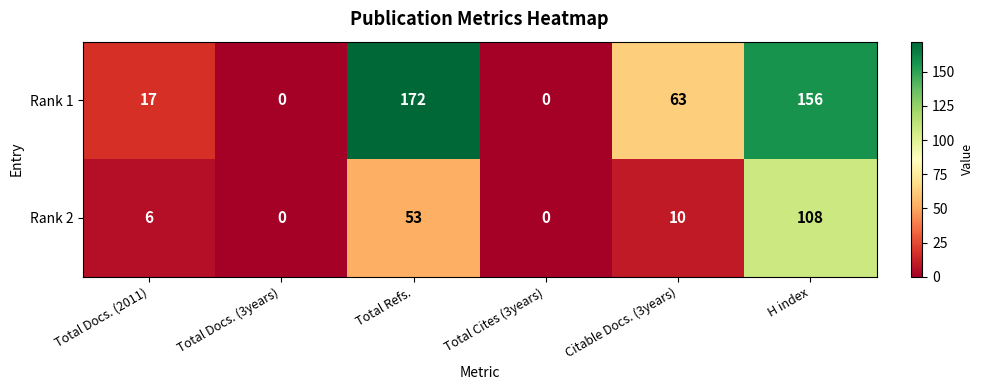

What is the approximate value of Rank 2 at Citable Docs. (3years), to the nearest 10?

10